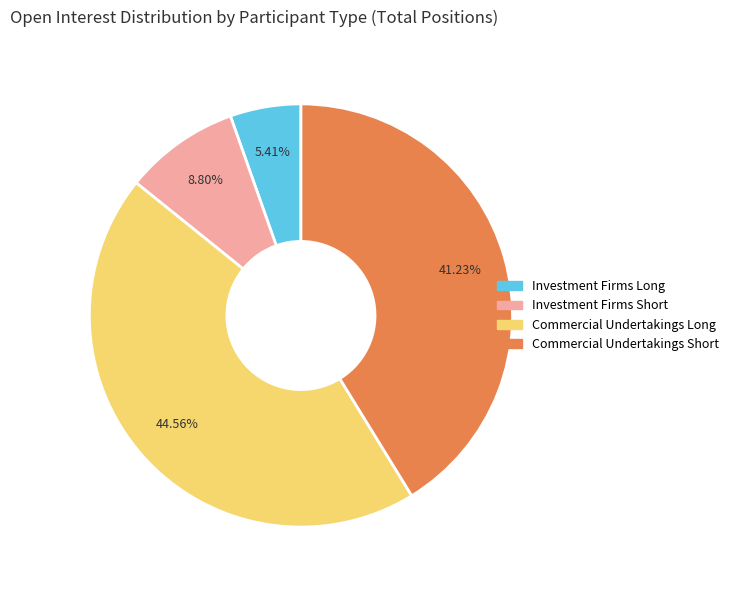

Rank the categories by value from lowest to highest.

Investment Firms Long, Investment Firms Short, Commercial Undertakings Short, Commercial Undertakings Long